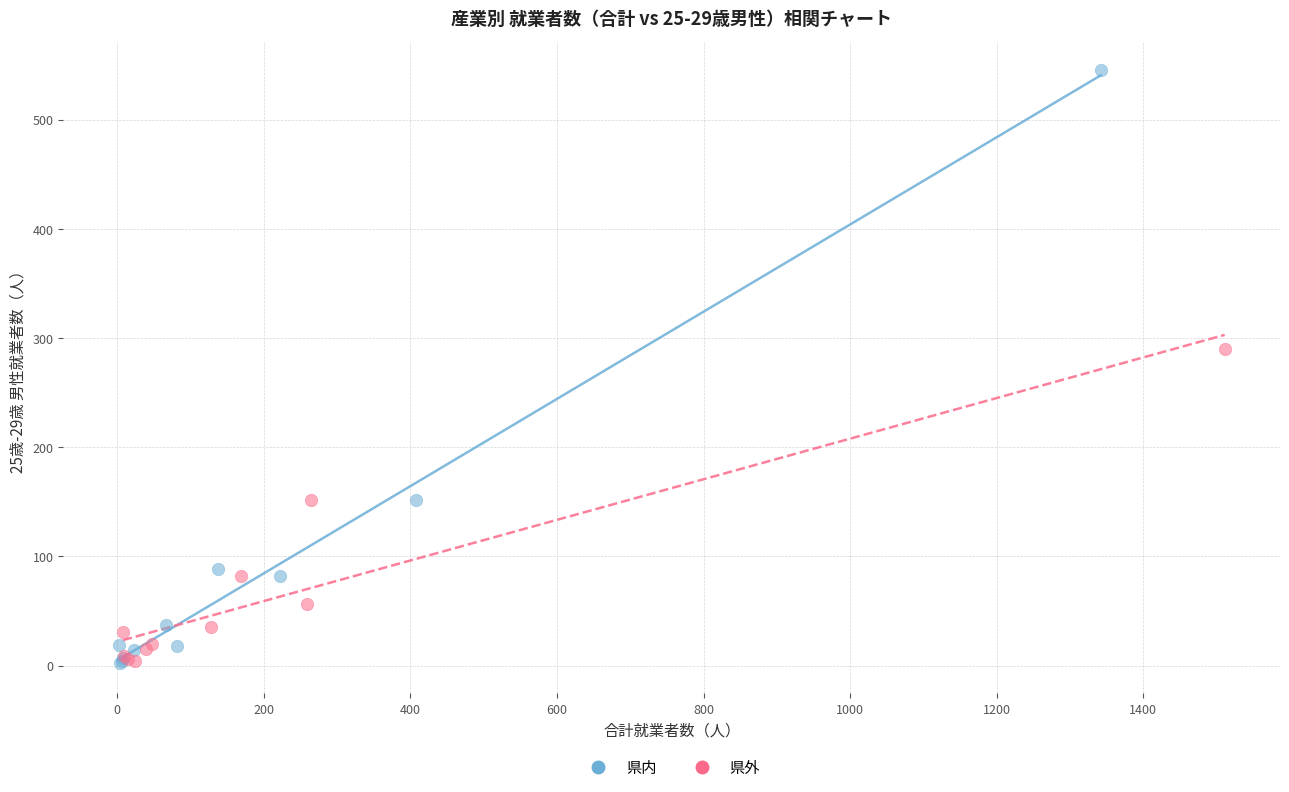

Which series has the largest Y range (max minus min)?

県内